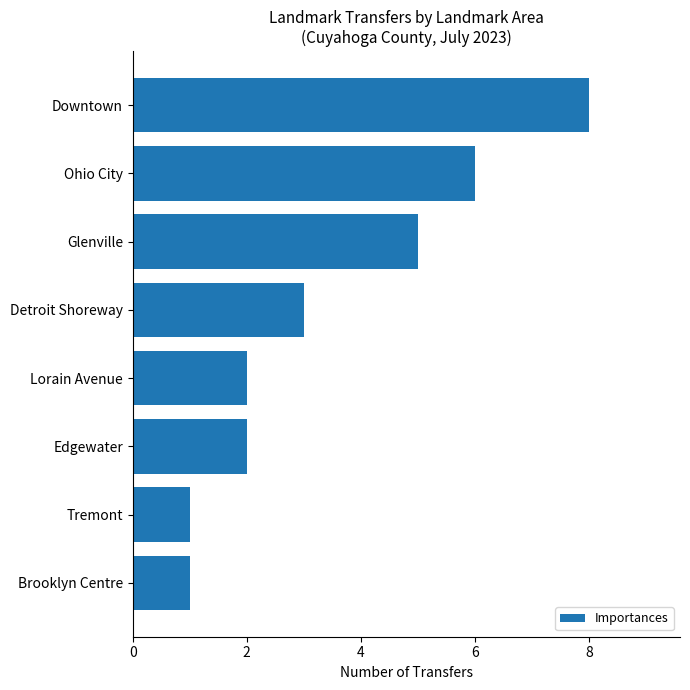

What is the ratio of the value at Edgewater to the value at Lorain Avenue?

1.0